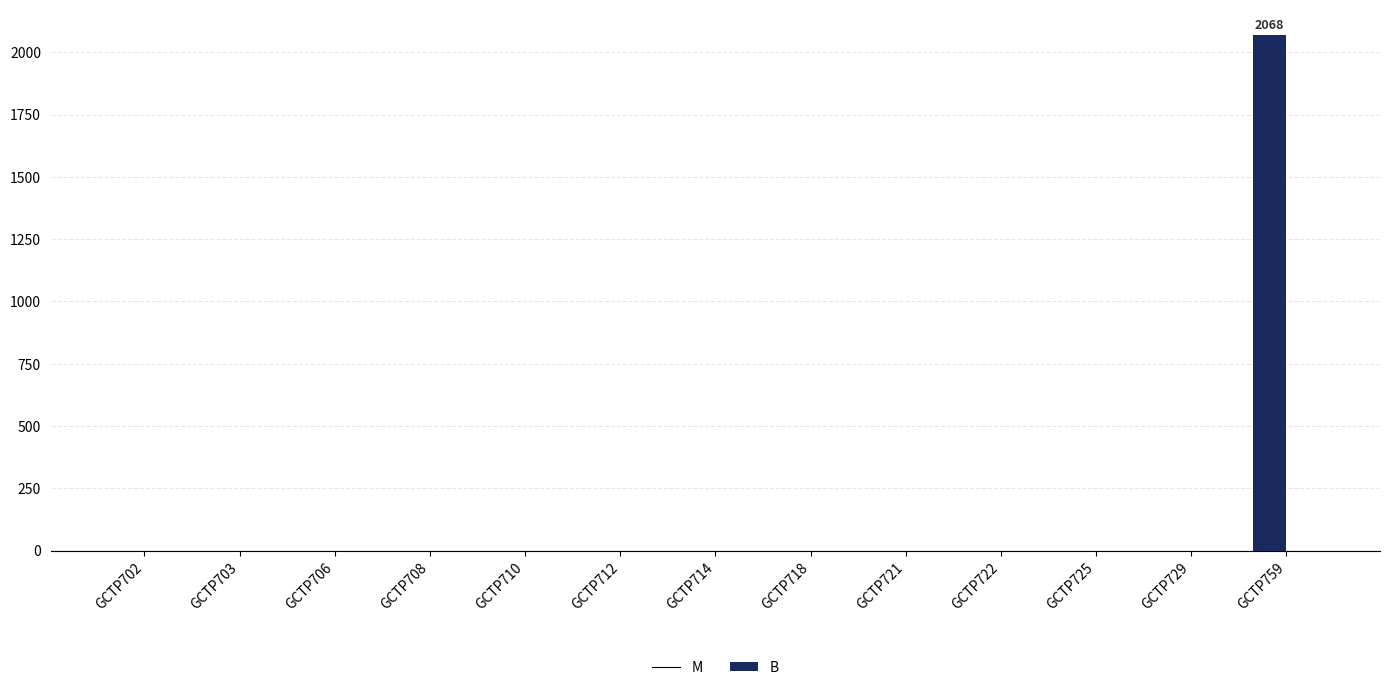

The value at GCTP706 is -711. True or false?

False